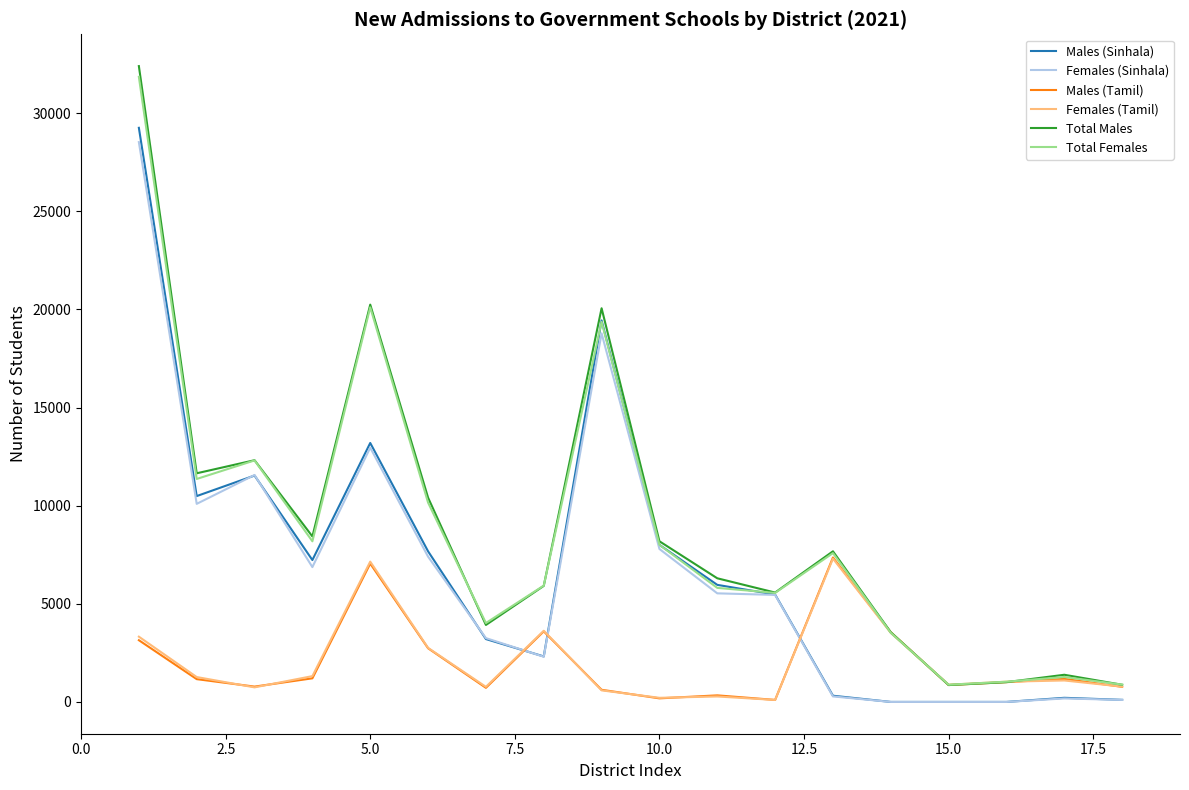

Which series has the largest range (max minus min)?

Total Males